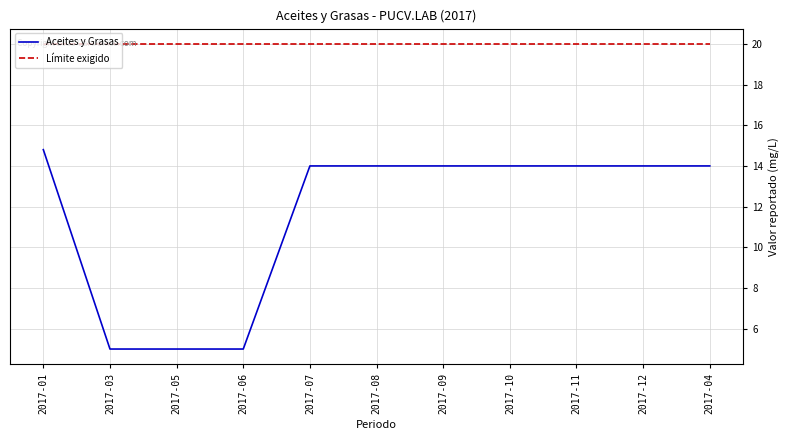

Reading left to right, what are all the values shown in this chart?

Aceites y Grasas: 14.8	5.0	5.0	5.0	14.0	14.0	14.0	14.0	14.0	14.0	14.0
Límite exigido: 20.0	20.0	20.0	20.0	20.0	20.0	20.0	20.0	20.0	20.0	20.0